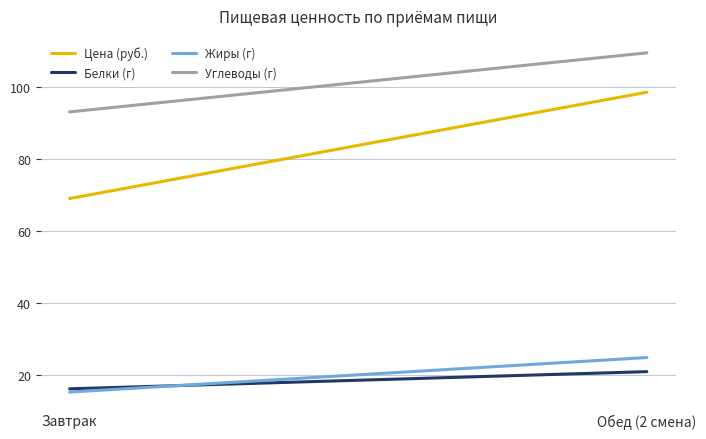

Where does the Углеводы (г) series first go above 109?

Обед (2 смена)